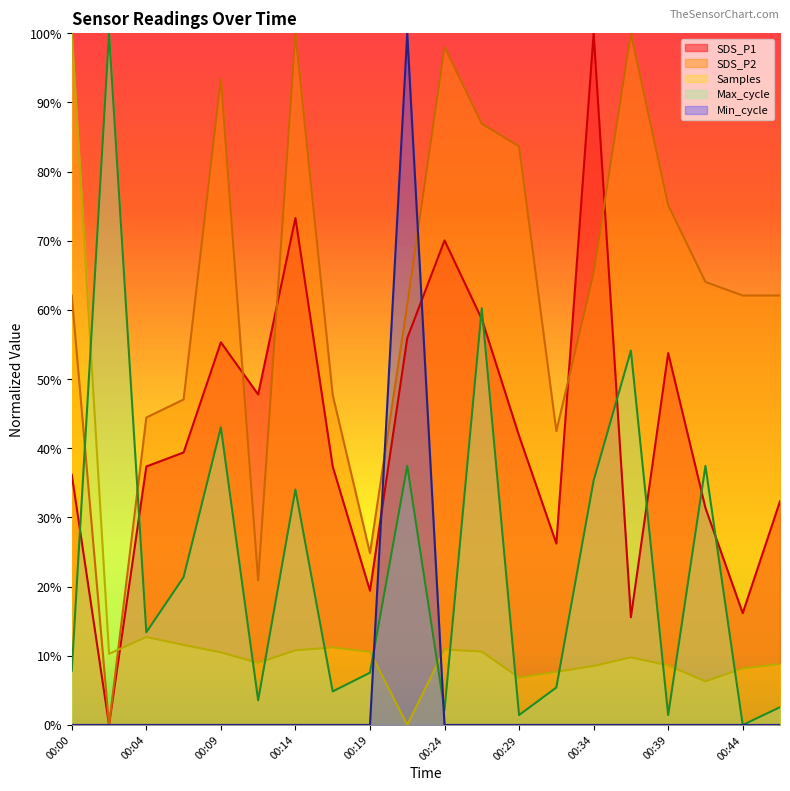

Rank the series at 00:12 from highest to lowest value.

SDS_P1, SDS_P2, Samples, Max_cycle, Min_cycle